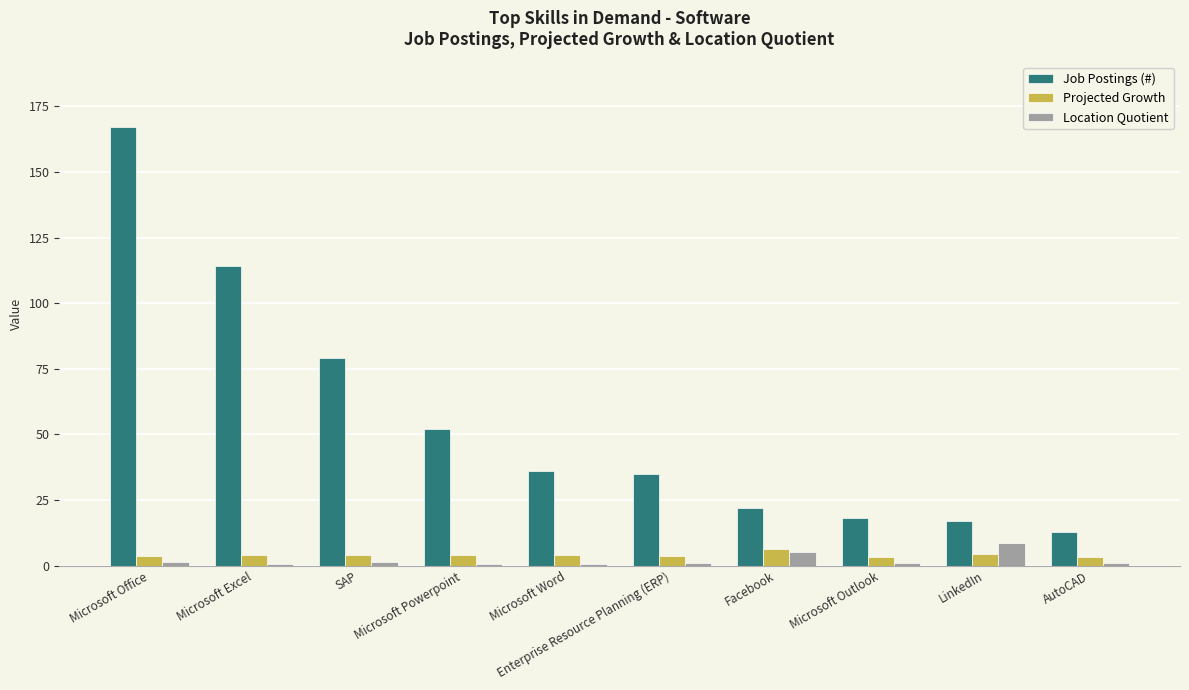

How many values in the Job Postings (#) series are below 36?

5